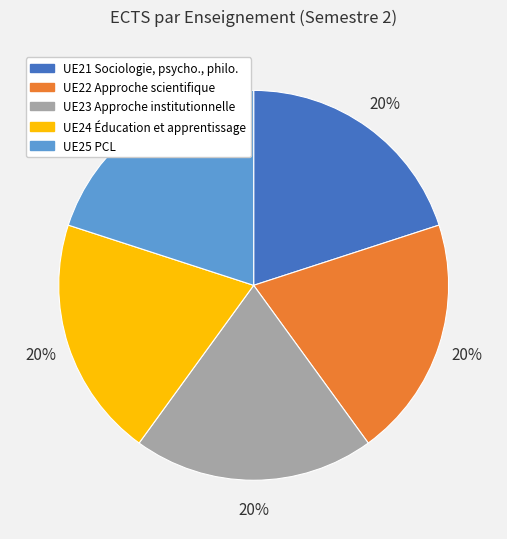

To the nearest percent, what is the average slice percentage?

20%